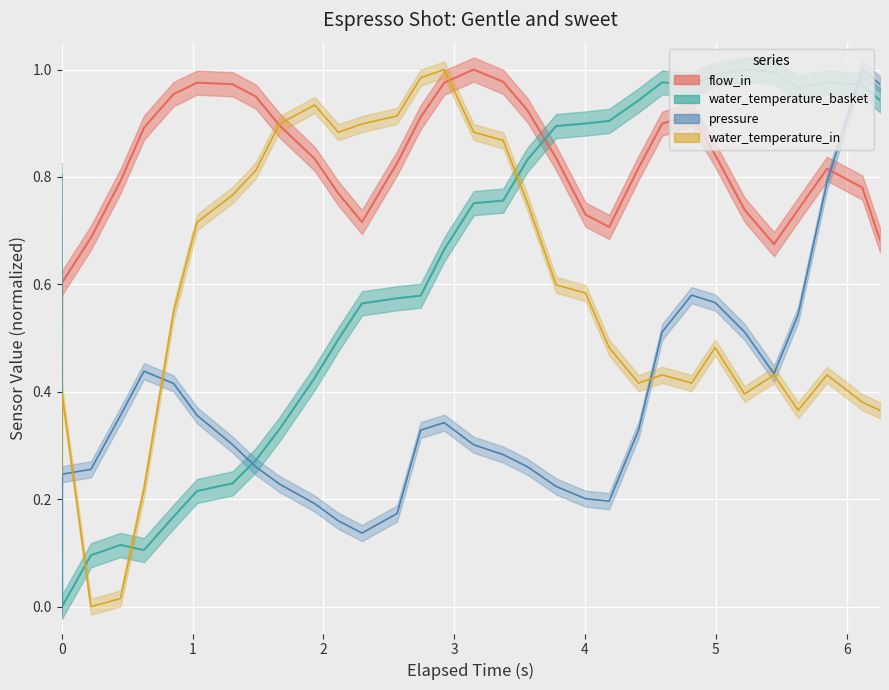

What is the difference between the maximum and minimum values in the water_temperature_in series?

1.0